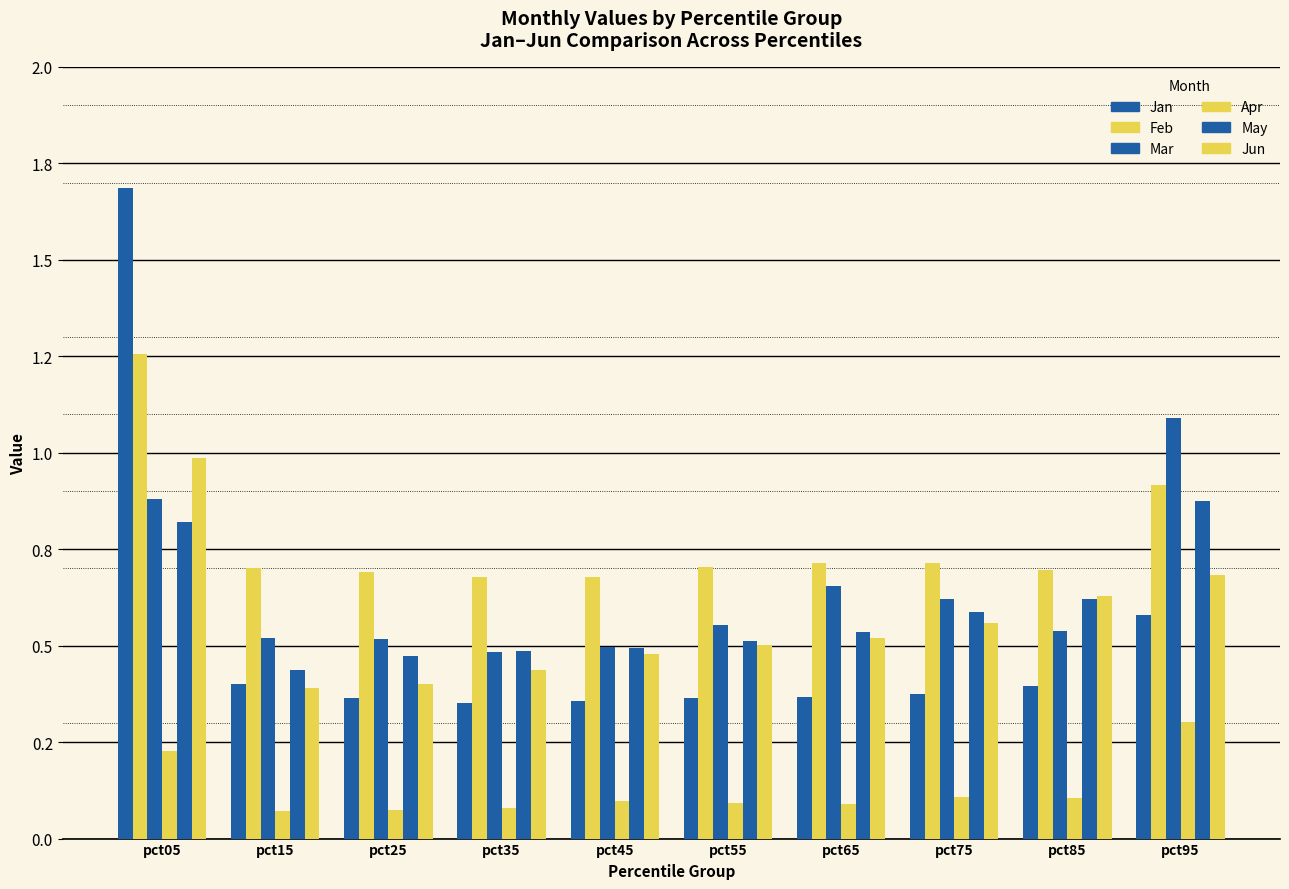

Are the bars horizontal?

No